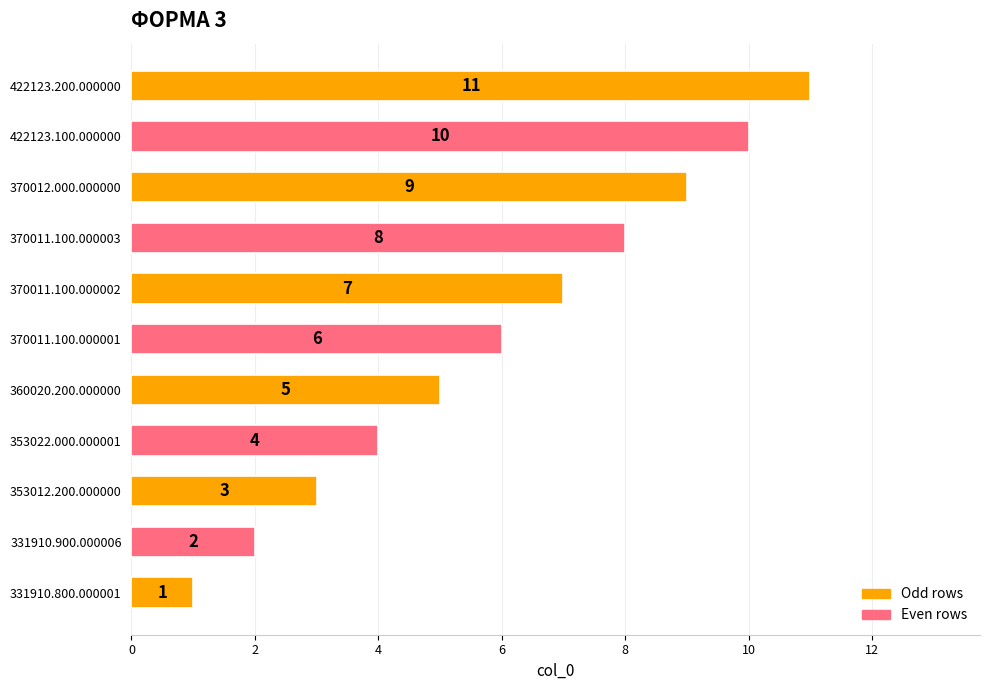

The value at 331910.900.000006 is 1. True or false?

False